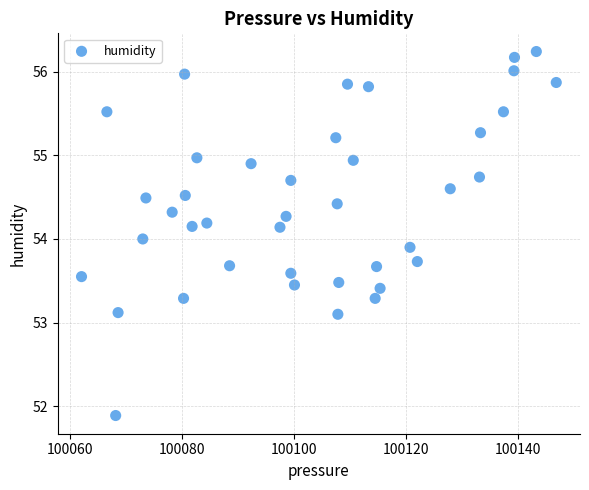

What is the range of X values (max minus min)?

84.8